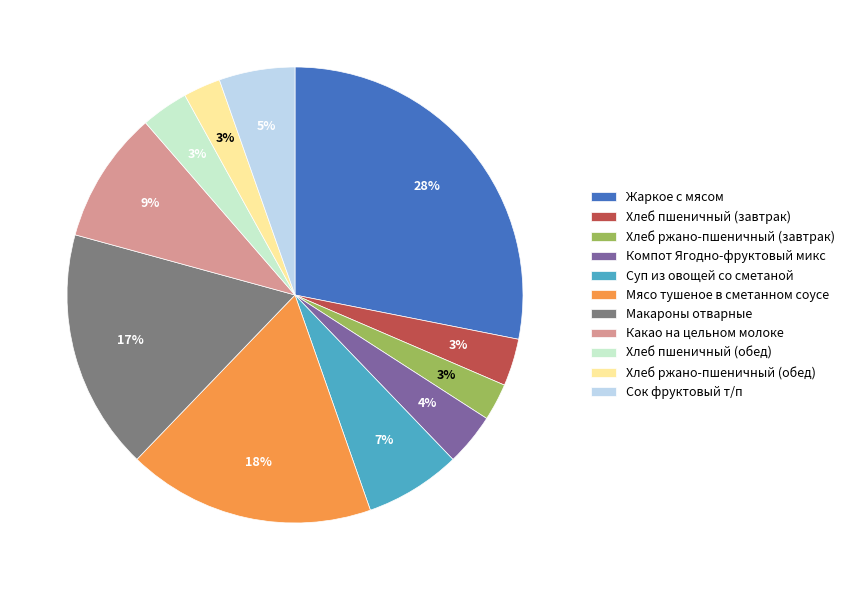

Does Хлеб пшеничный (завтрак) represent more than half of the total?

No